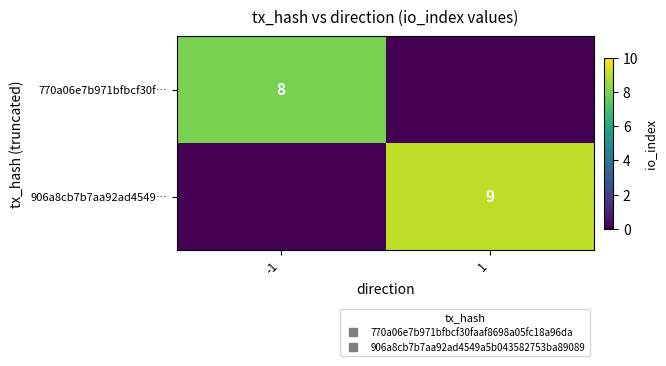

What is the difference between the 906a8cb7b7aa92ad4549… values at -1 and 1?

9